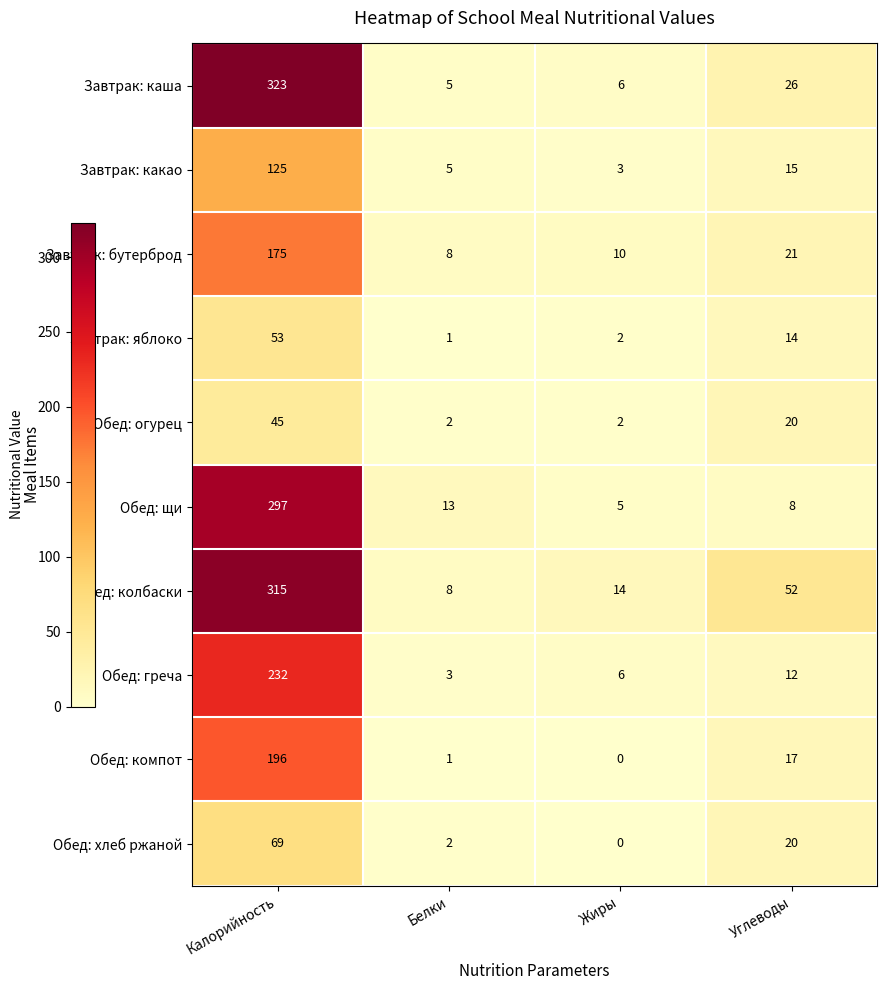

Where does the Завтрак: какао series first go above 15?

Калорийность